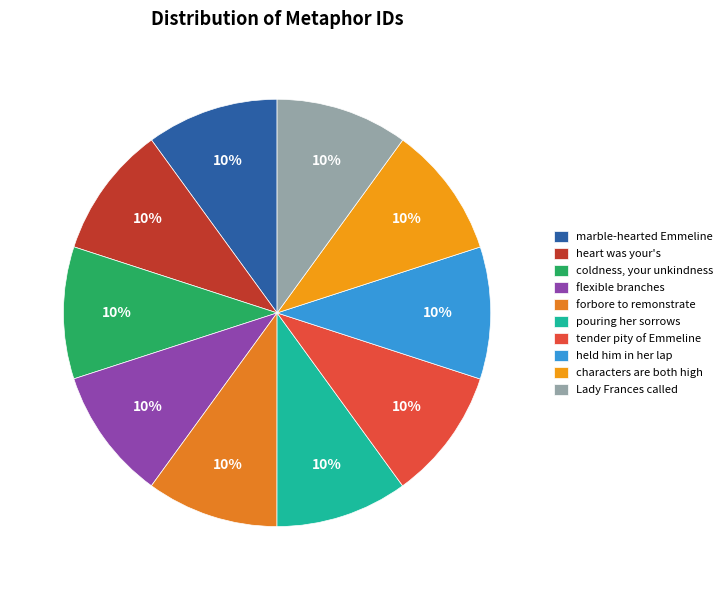

How much of the chart is everything except coldness, your unkindness?

90.0%